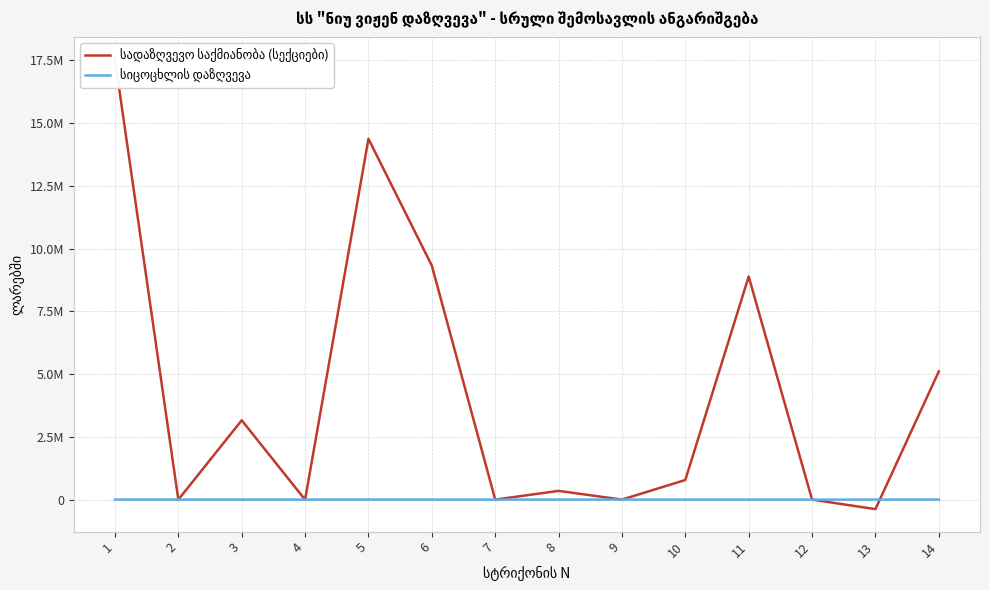

The value of სადაზღვევო საქმიანობა (სექციები) at 10 is 781867.9. True or false?

True